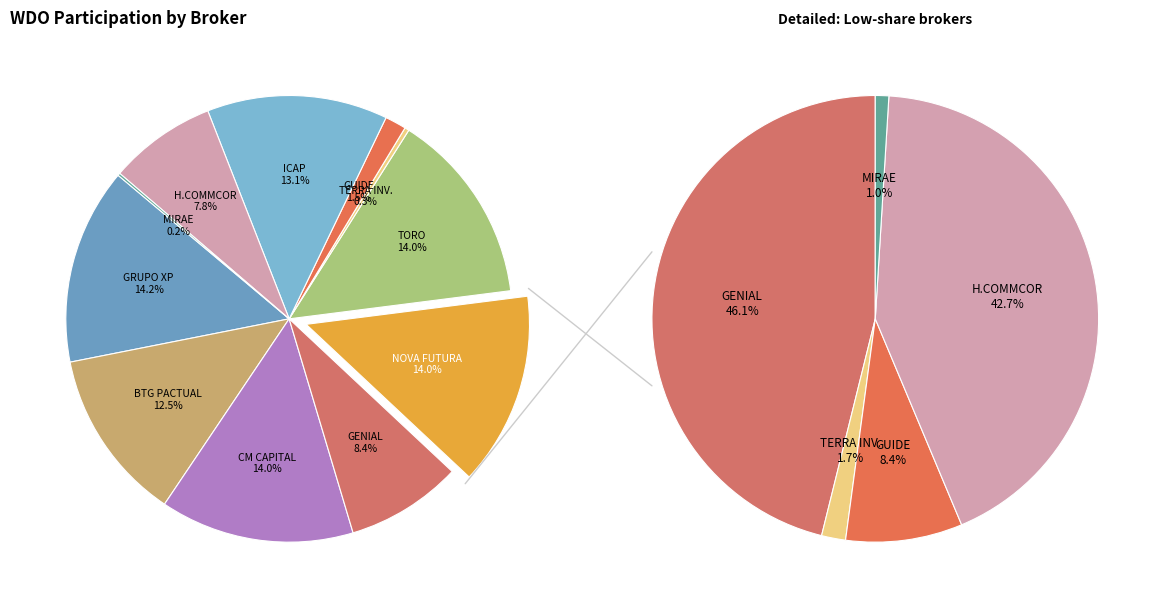

Which slice is the largest?

GRUPO XP